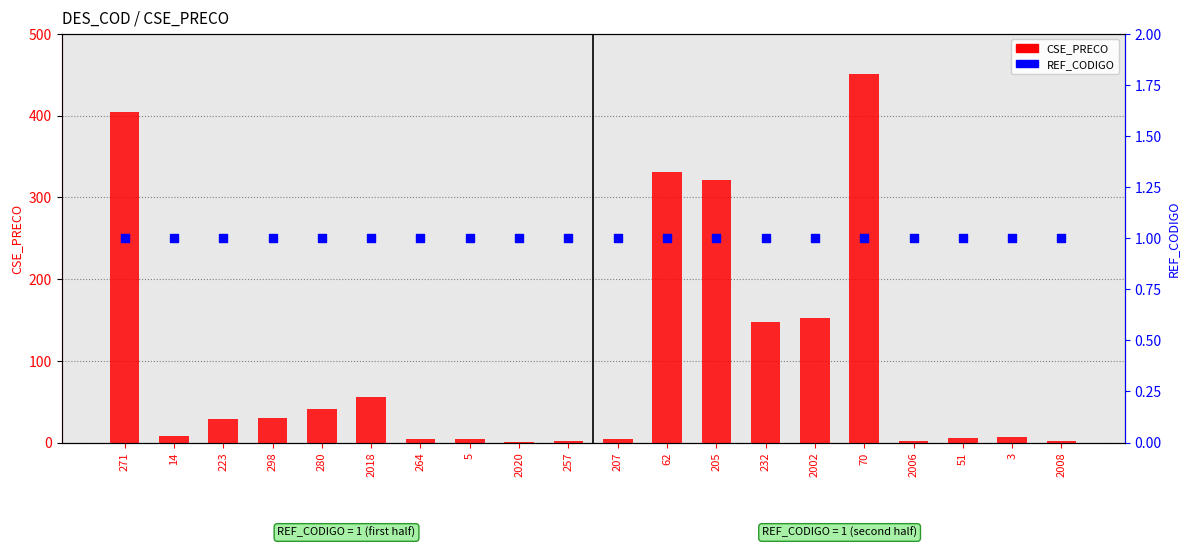

At how many categories does at least one series exceed 316?

4